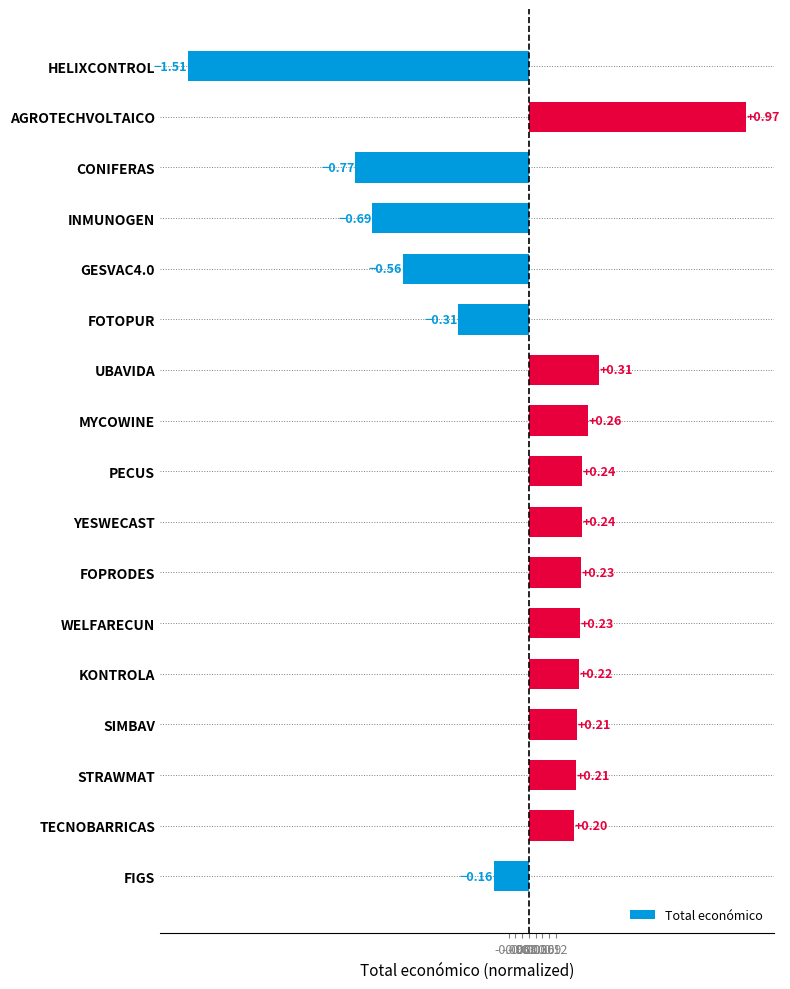

Which label corresponds to the smallest value in the chart?

HELIXCONTROL